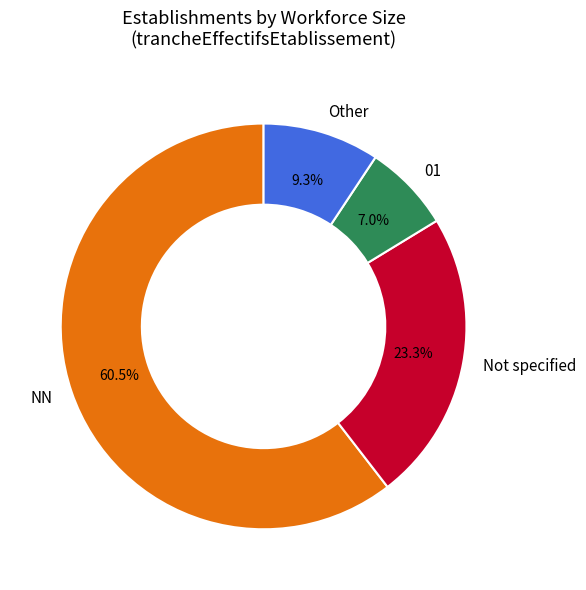

Rank the categories by value from lowest to highest.

01, Other, Not specified, NN